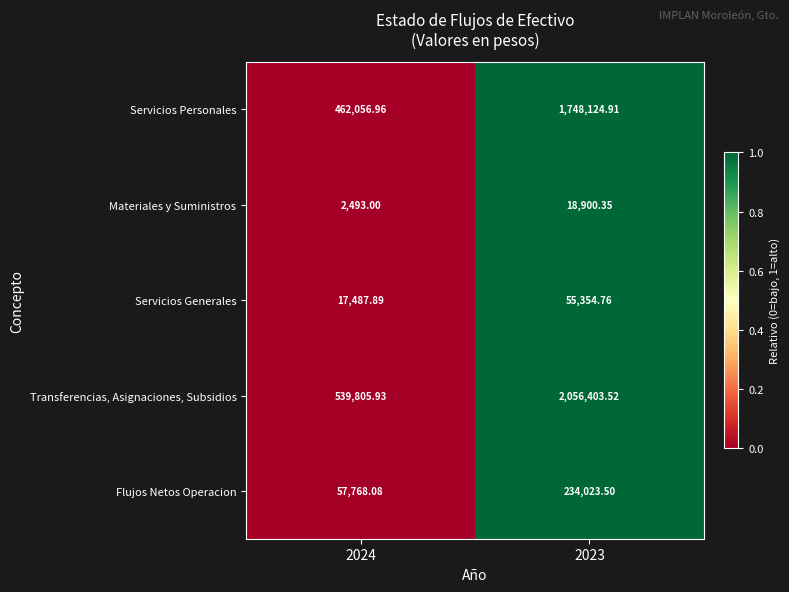

Is the value of Flujos Netos Operacion at 2023 greater than the value of Servicios Personales at 2024?

No